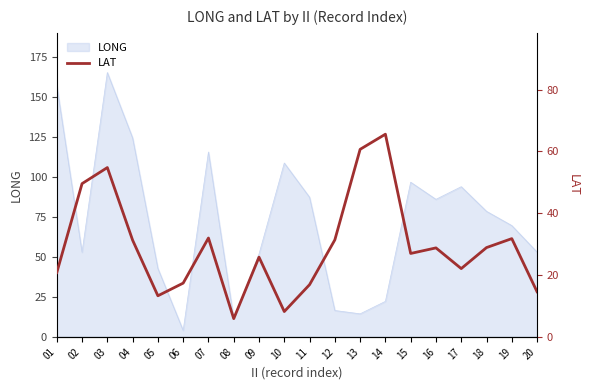

How many lines are shown in the chart?

1